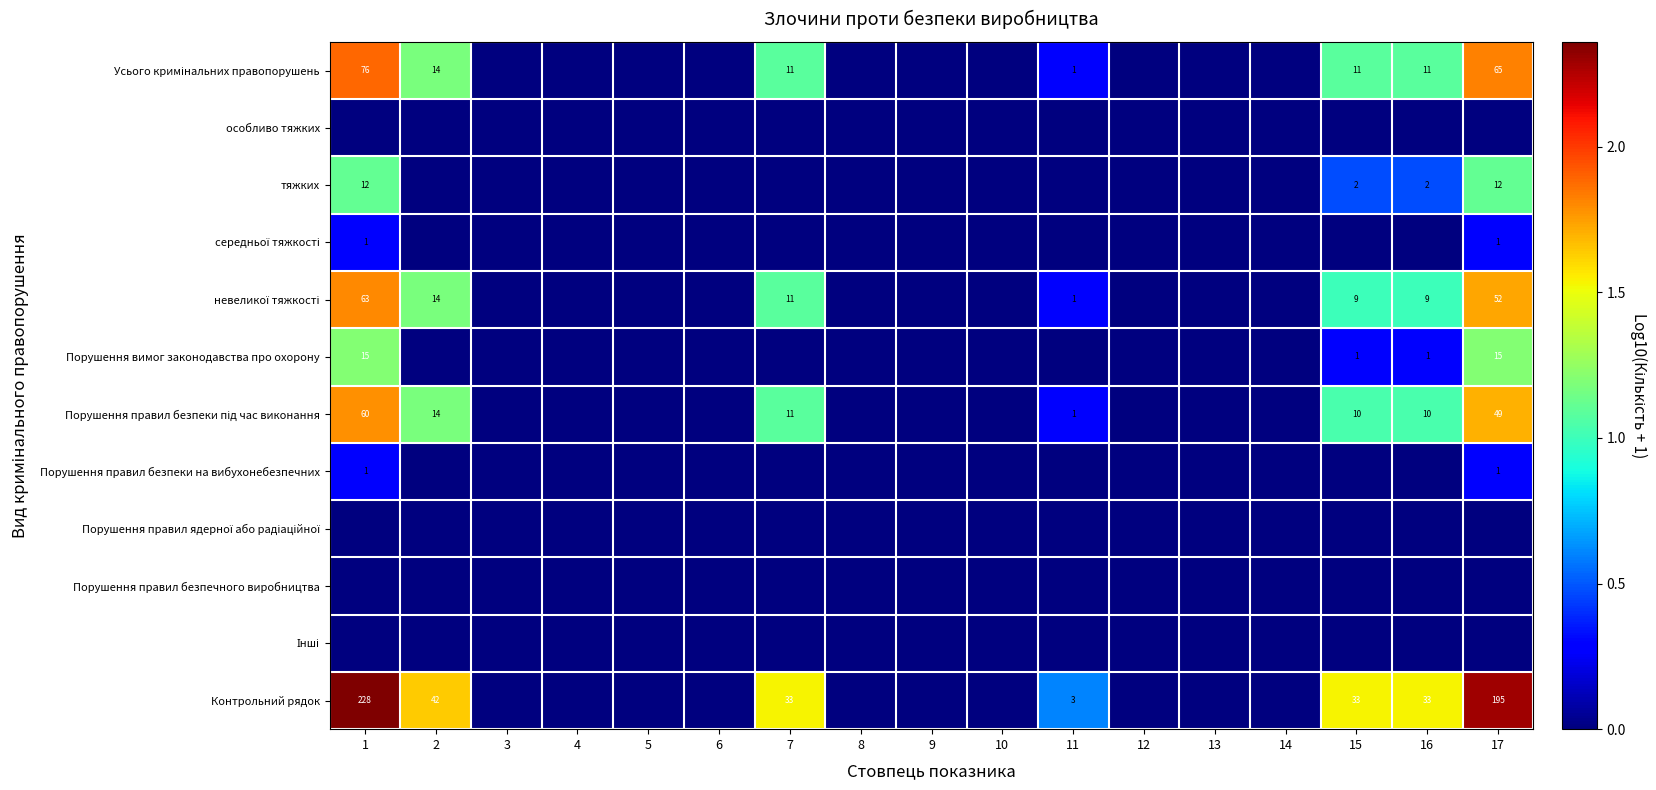

True or false: Контрольний рядок has a value of 33 at 16.

True